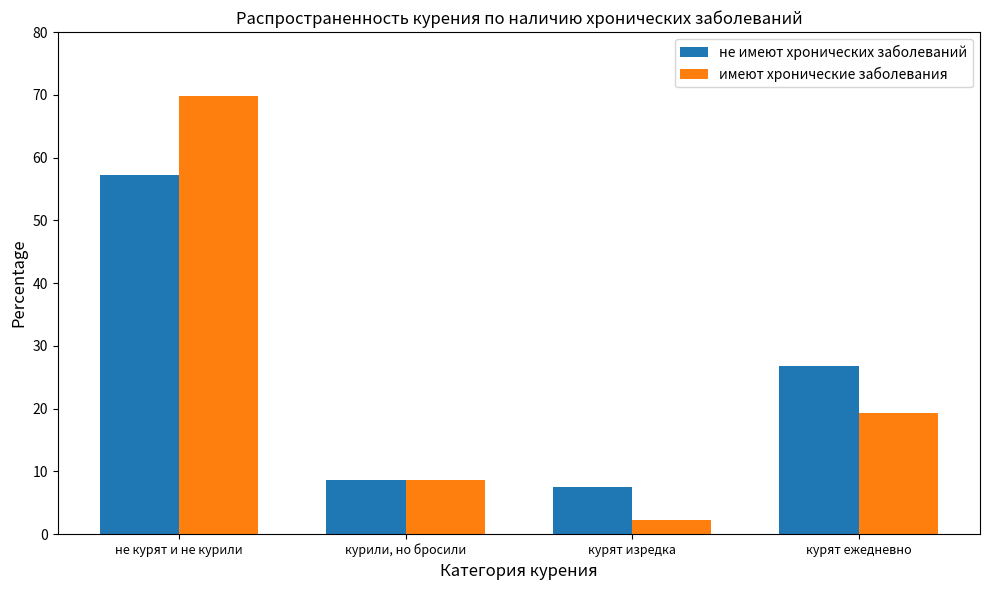

What is the difference between the имеют хронические заболевания values at курили, но бросили and курят изредка?

6.3